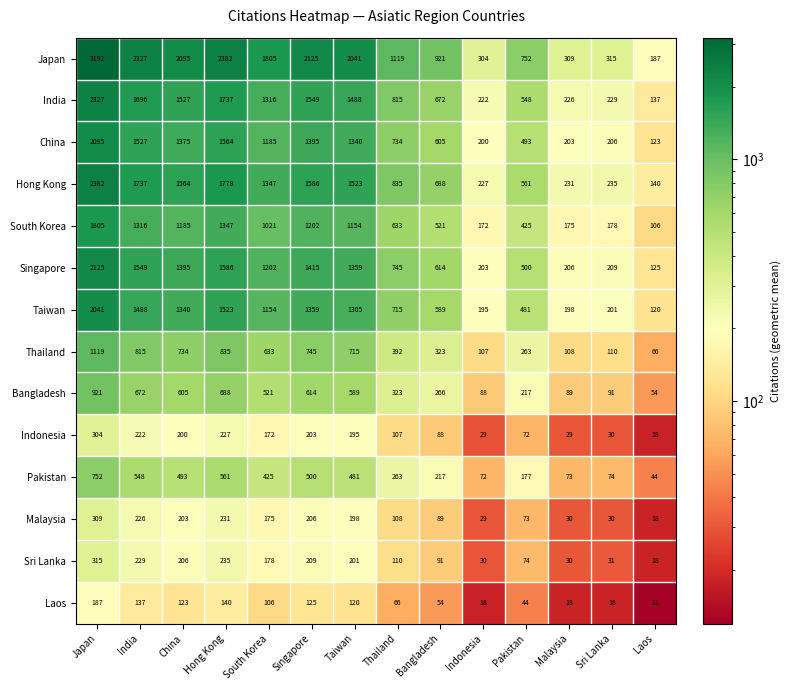

At which category is the sum across all series the highest?

Japan